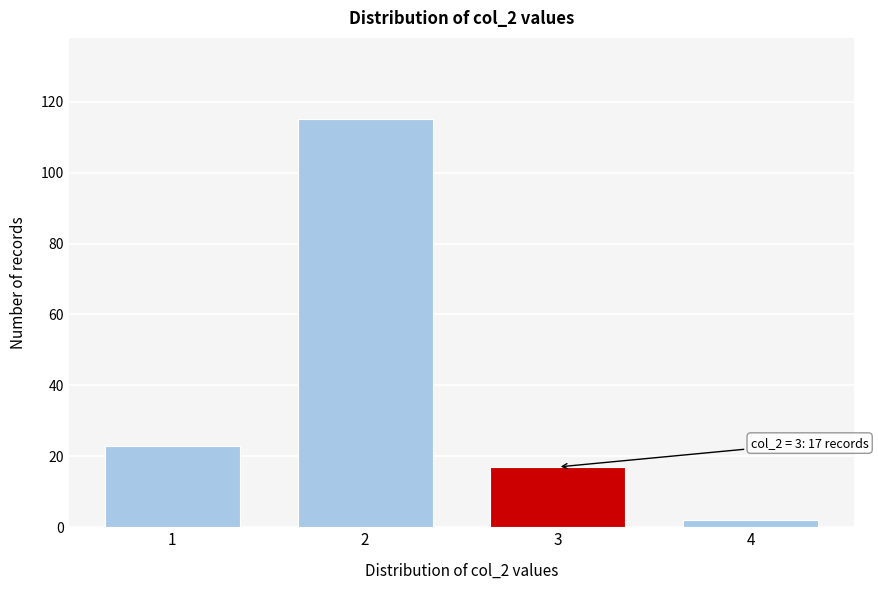

Reading right to left, extract all data points from this chart.

2	17	115	23